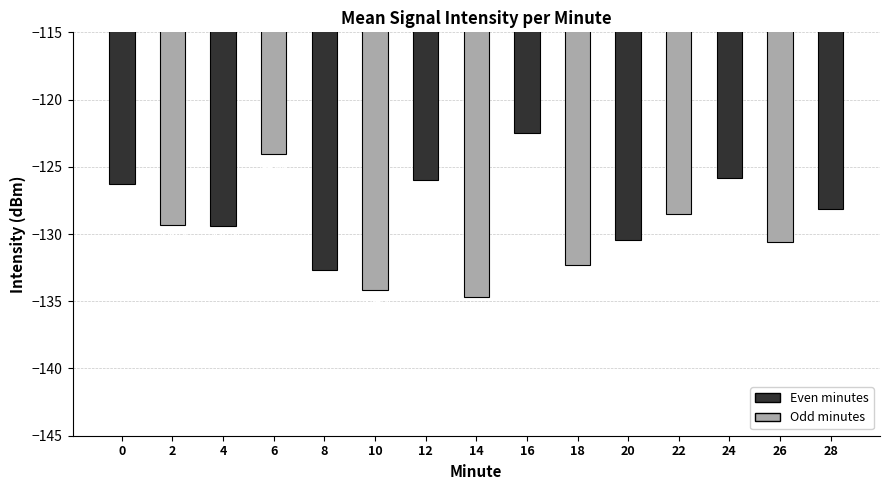

List the labels in order of value, largest first.

16, 6, 24, 12, 0, 28, 22, 2, 4, 20, 26, 18, 8, 10, 14